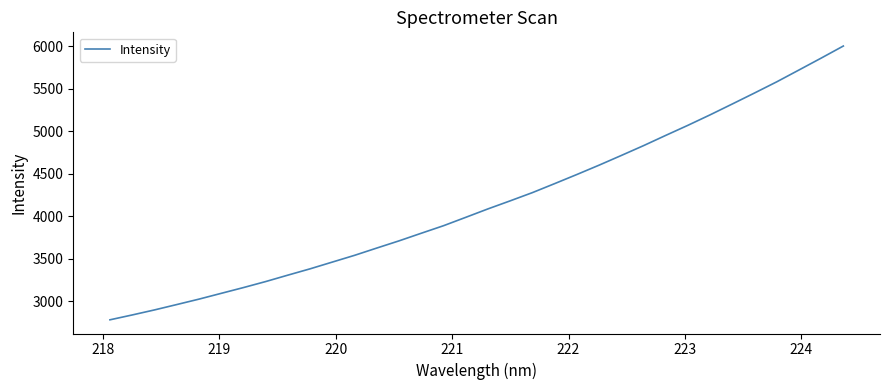

What is the sum of all values?

141411.3